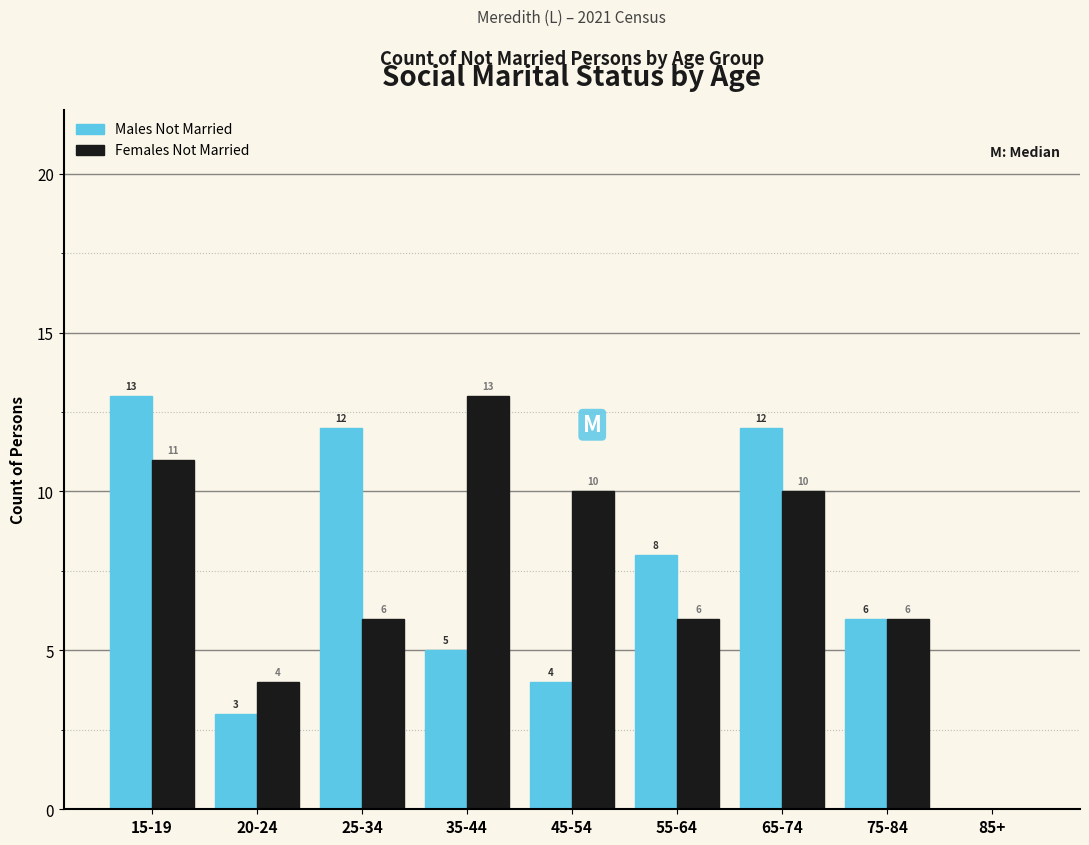

Reading left to right, extract all data points from this chart.

Males Not Married: 15-19=13	20-24=3	25-34=12	35-44=5	45-54=4	55-64=8	65-74=12	75-84=6	85+=0
Females Not Married: 15-19=11	20-24=4	25-34=6	35-44=13	45-54=10	55-64=6	65-74=10	75-84=6	85+=0